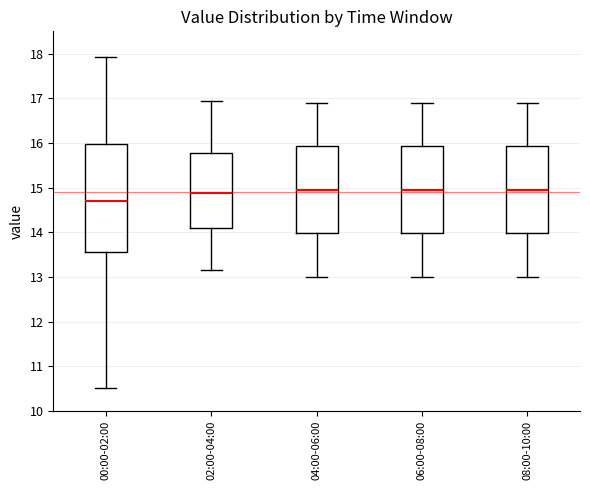

Where is the upper edge of the box for 08:00-10:00 on the y-axis? The values are not printed on the chart, so give them approximately, as read against the axis.

15.9